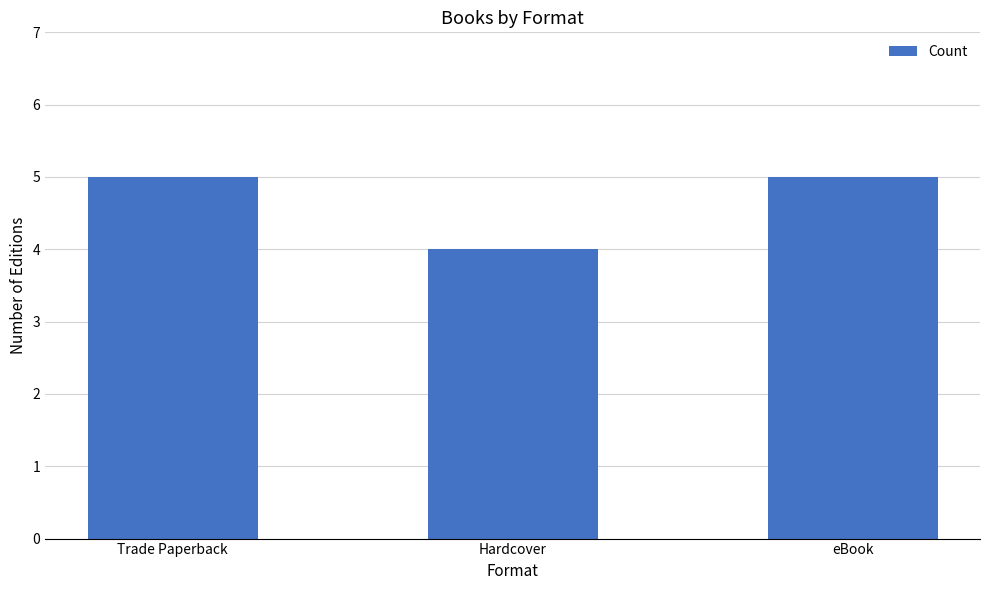

Which label corresponds to the smallest value in the chart?

Hardcover